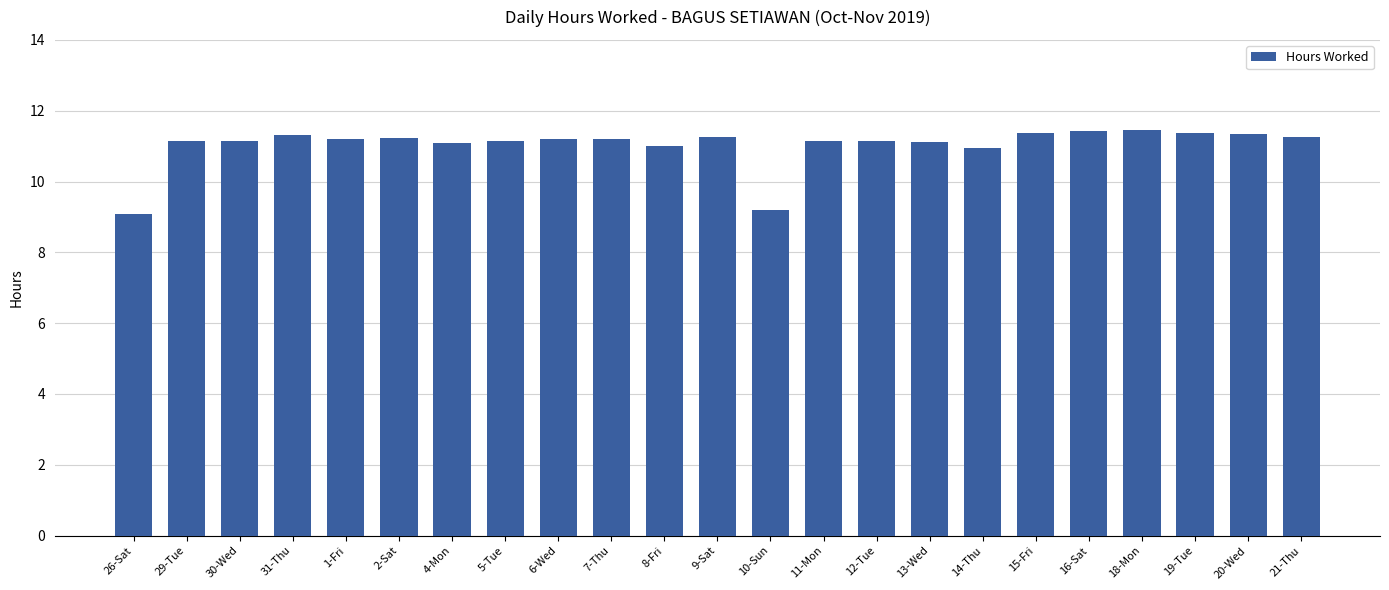

What is the difference between the maximum and minimum values?

2.4